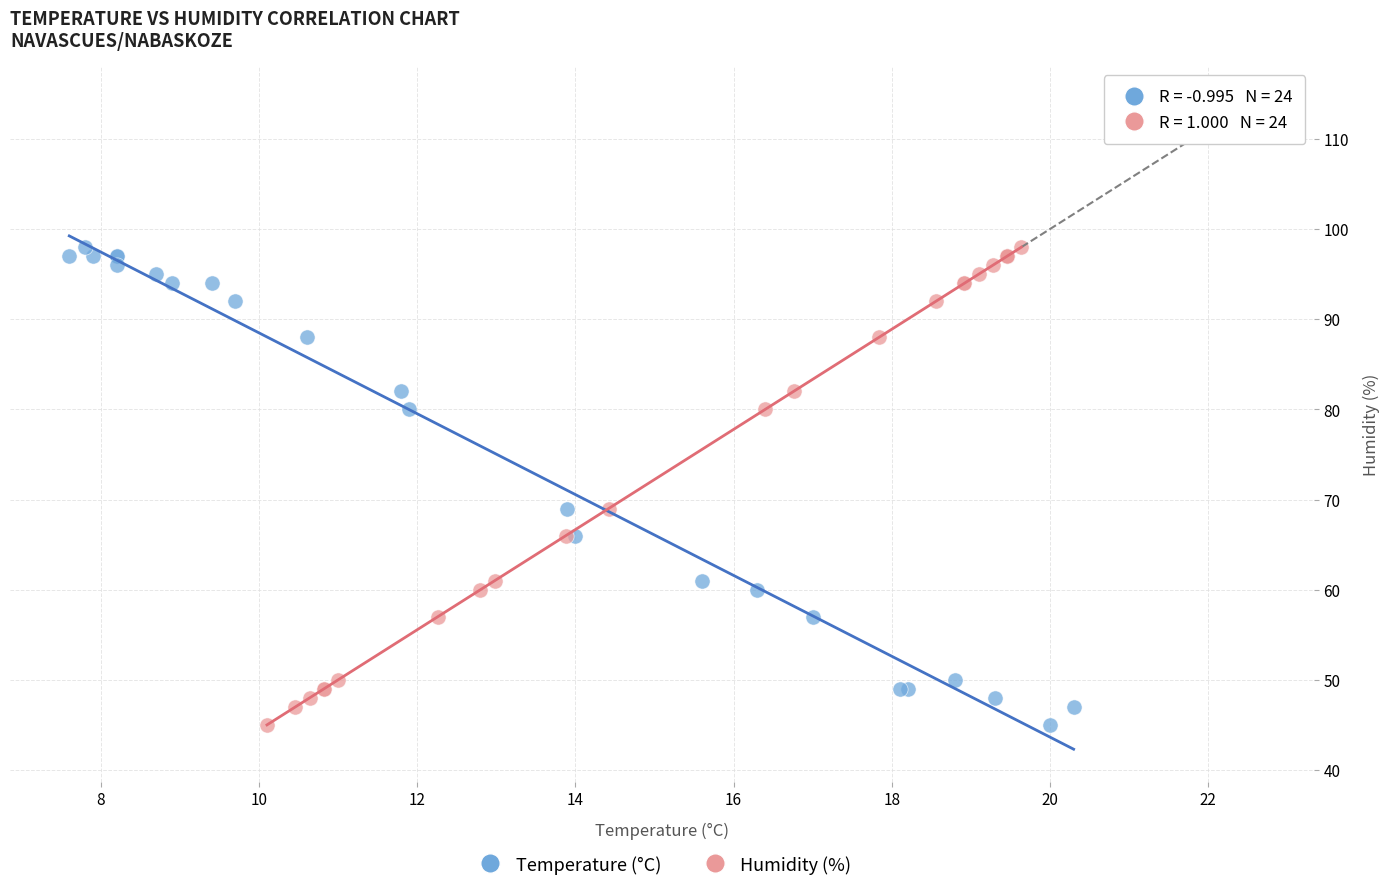

What are all the series names shown in the legend?

Temperature (°C), Humidity (%)